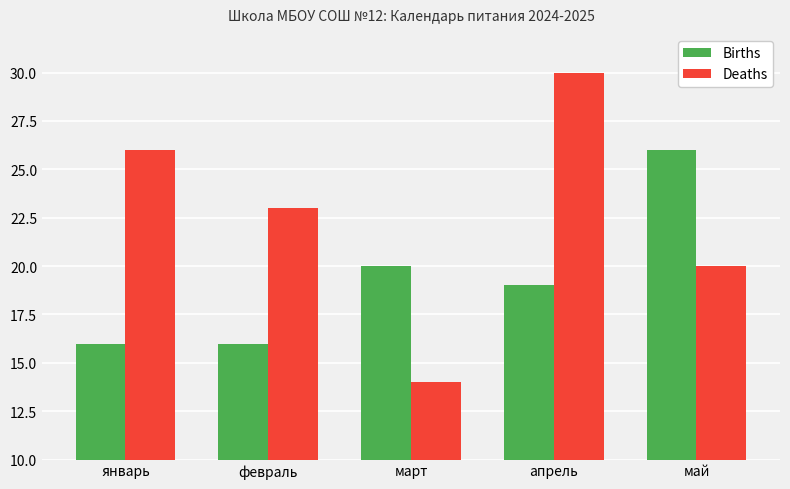

How many groups of bars are there?

5